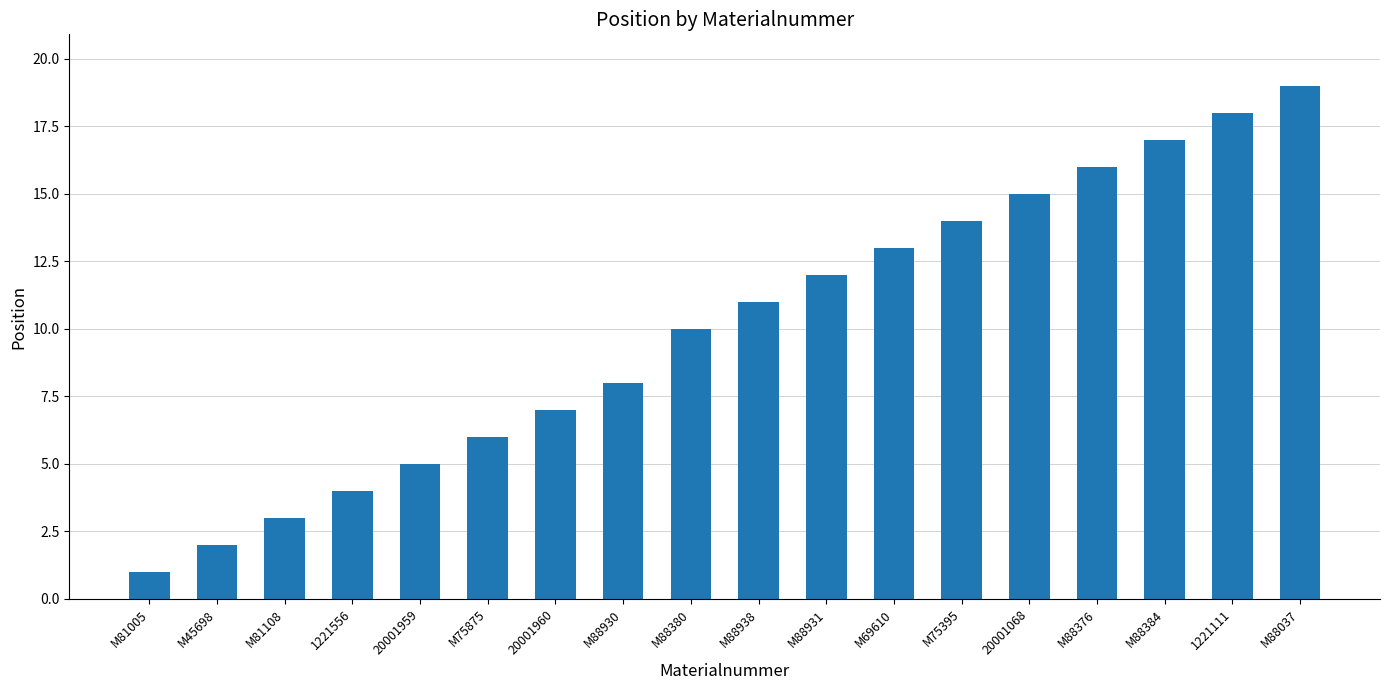

How many distinct data groups are displayed?

1